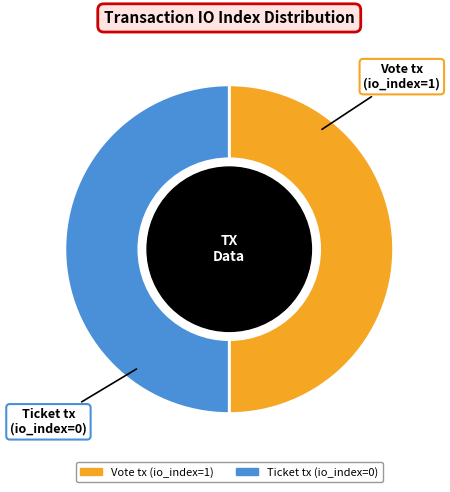

True or false: Vote tx (io_index=1) accounts for 50% of the total.

True